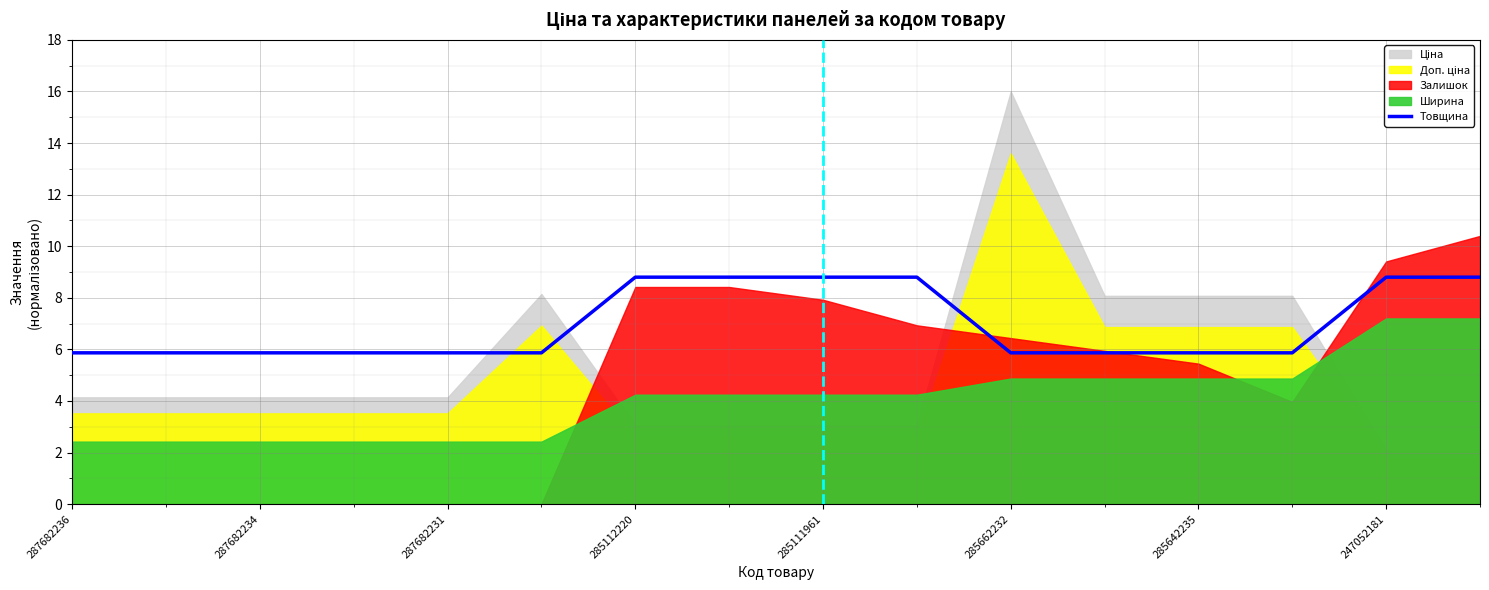

What is the maximum value for Товщина?

8.8